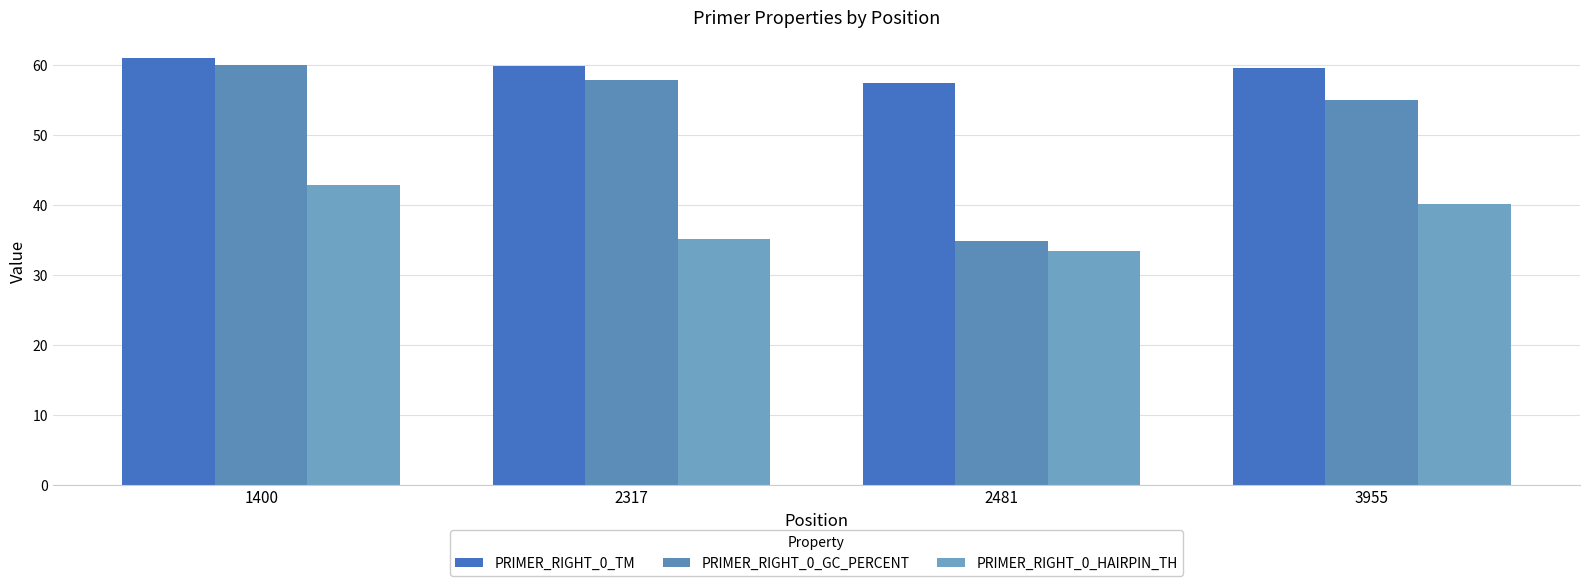

Reading left to right, what are all the values shown in this chart?

PRIMER_RIGHT_0_TM: 1400=60.9	2317=59.8	2481=57.4	3955=59.6
PRIMER_RIGHT_0_GC_PERCENT: 1400=60.0	2317=57.9	2481=34.8	3955=55.0
PRIMER_RIGHT_0_HAIRPIN_TH: 1400=42.8	2317=35.1	2481=33.4	3955=40.2